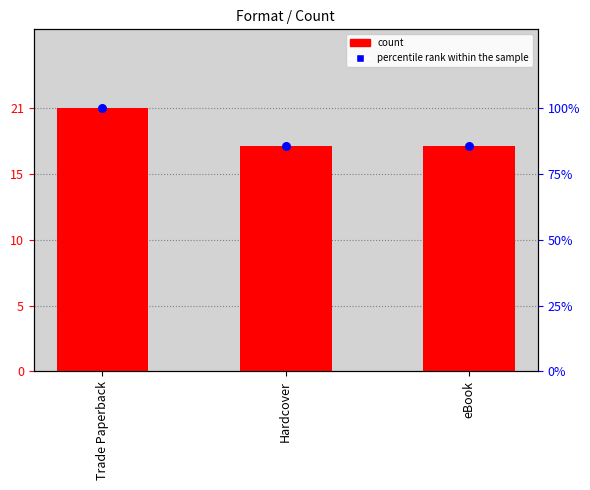

Which series has the largest total across all categories?

percentile rank within the sample